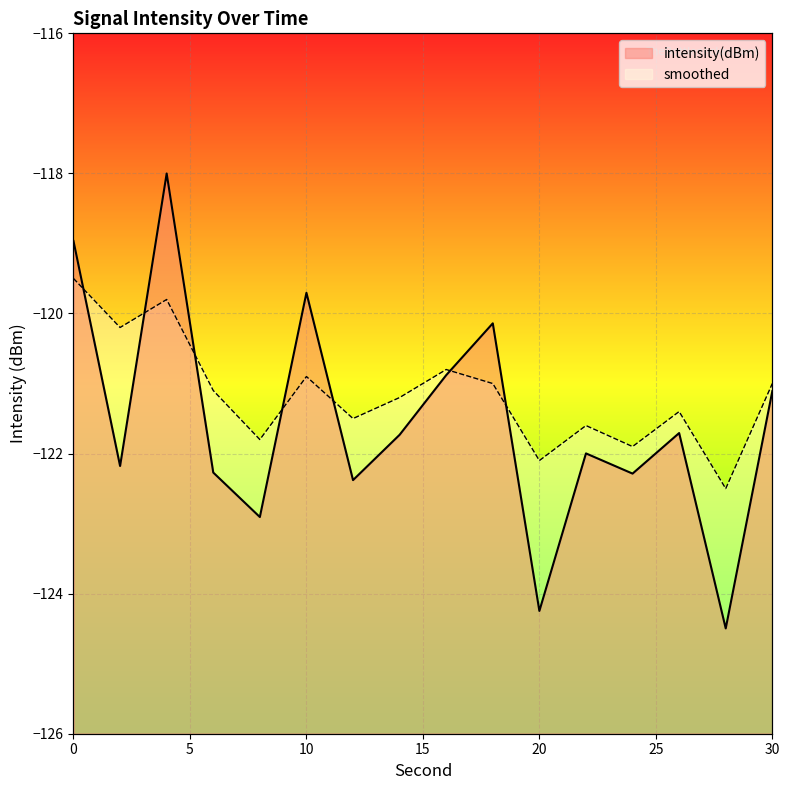

Which series has the largest total across all categories?

smoothed